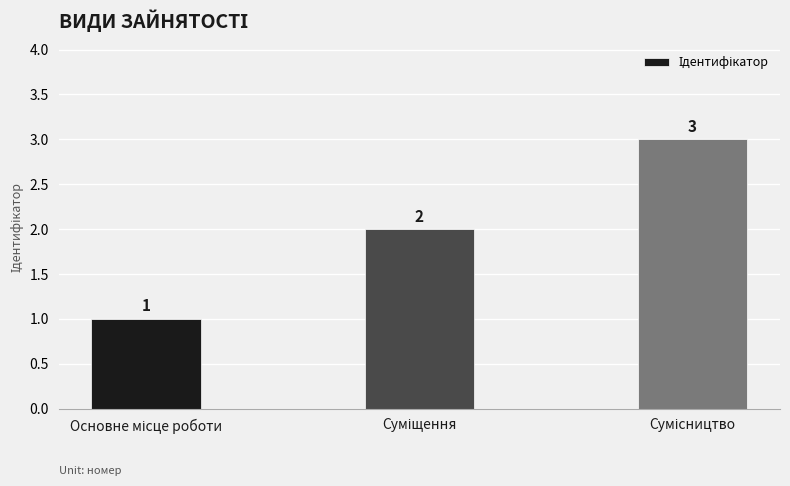

How many values are between 1 and 3?

3